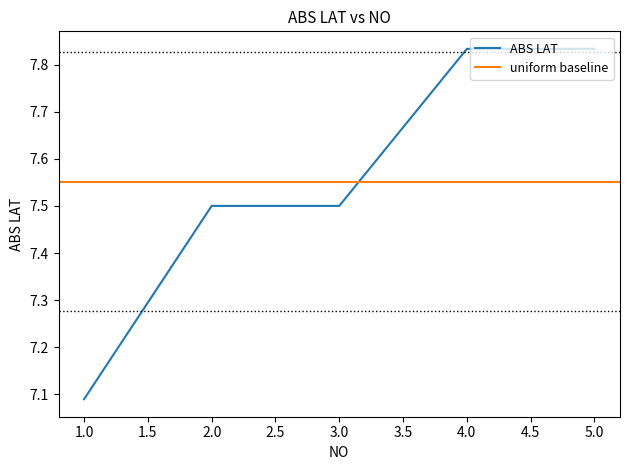

What is the maximum value shown in the chart?

7.8